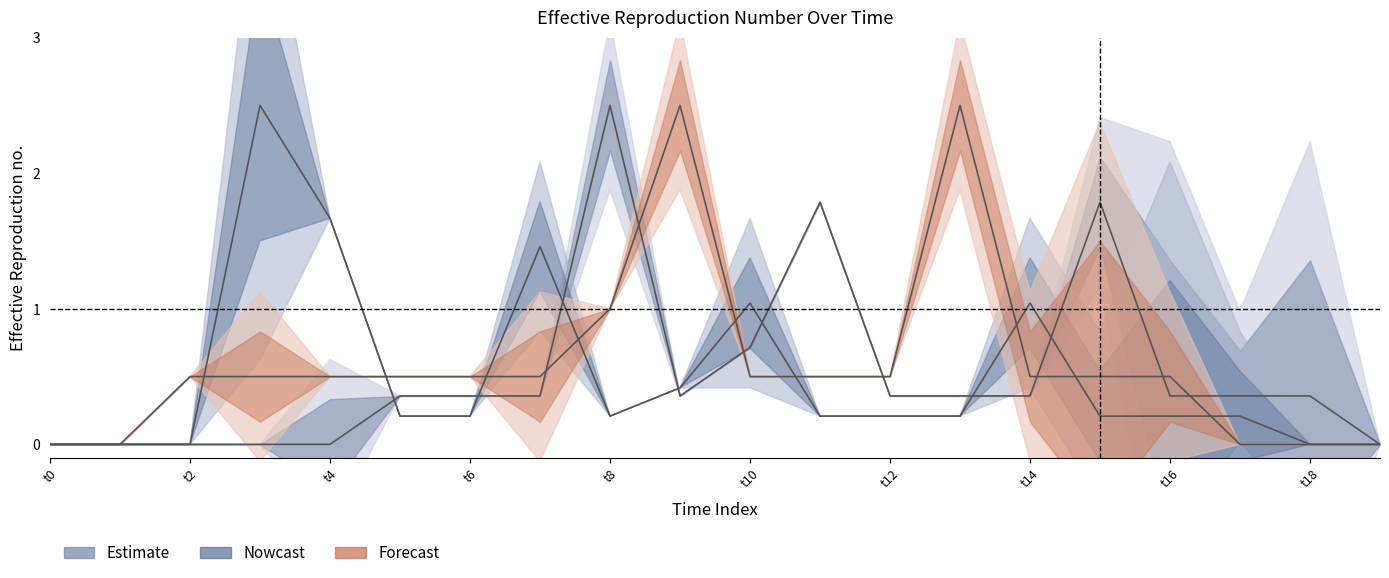

What is the spread (max minus min) of values at t14?

0.7